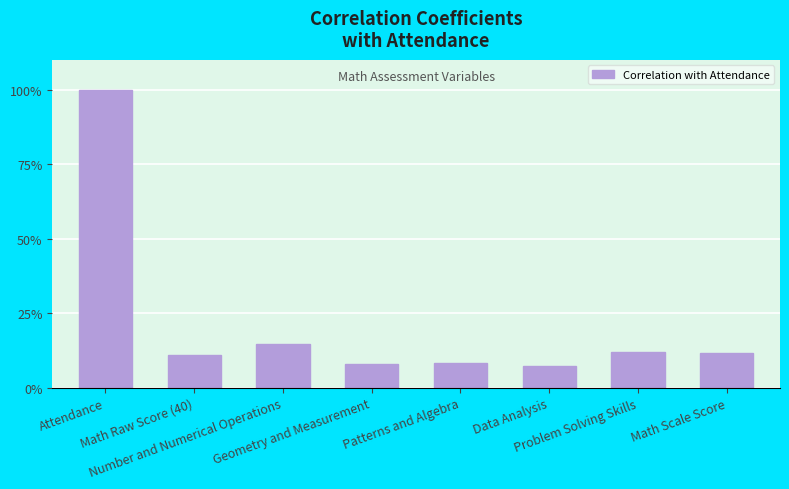

At which category does the chart reach its peak across all series?

Attendance